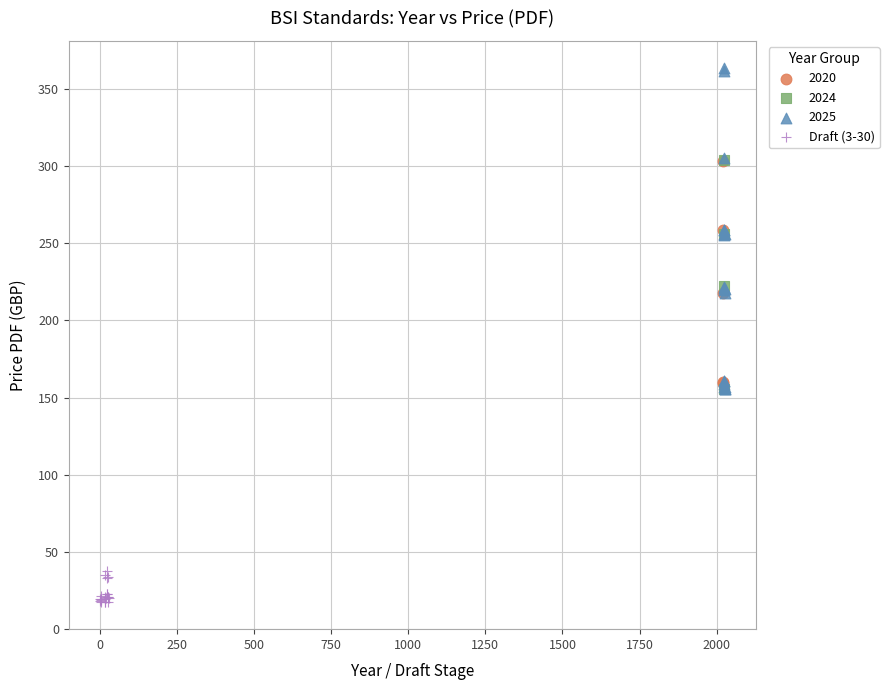

Which series contains the highest Y value?

2025